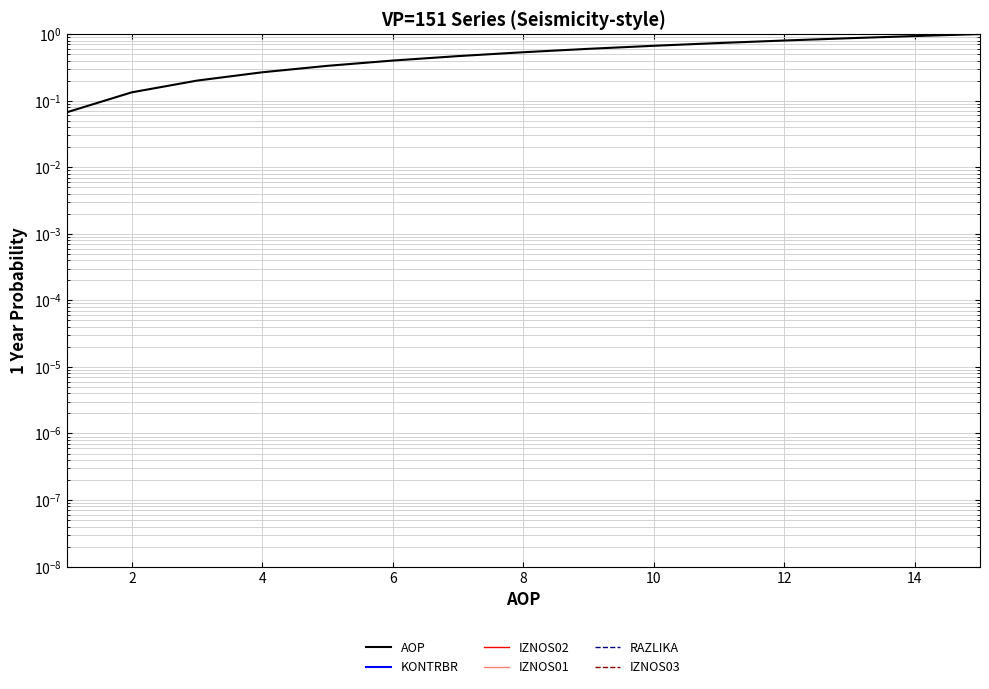

True or false: IZNOS01 and IZNOS03 cross at least once.

False